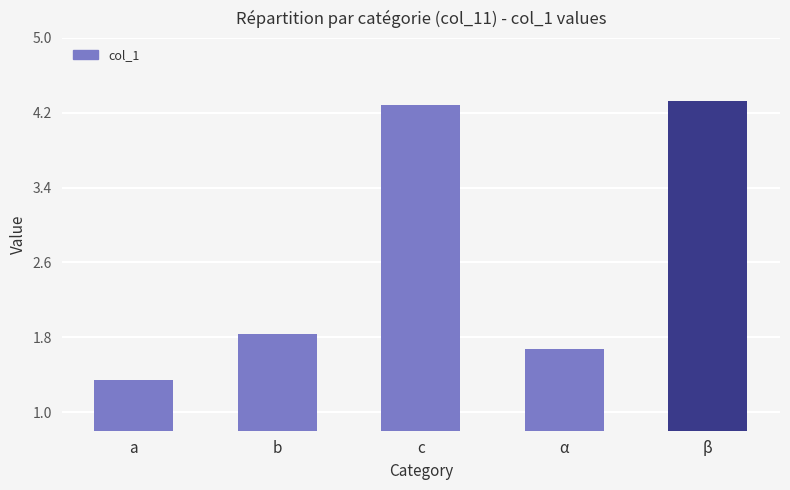

Which category has the highest value across all series?

β